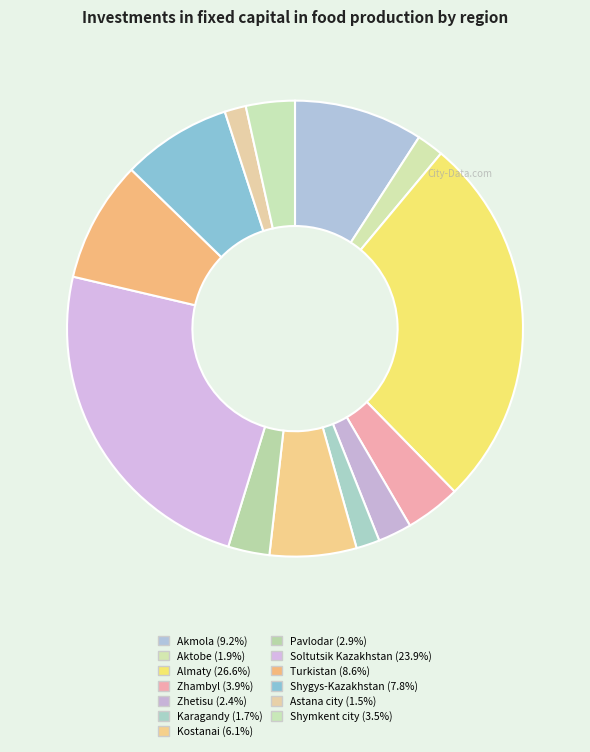

How many segments does this pie chart have?

13